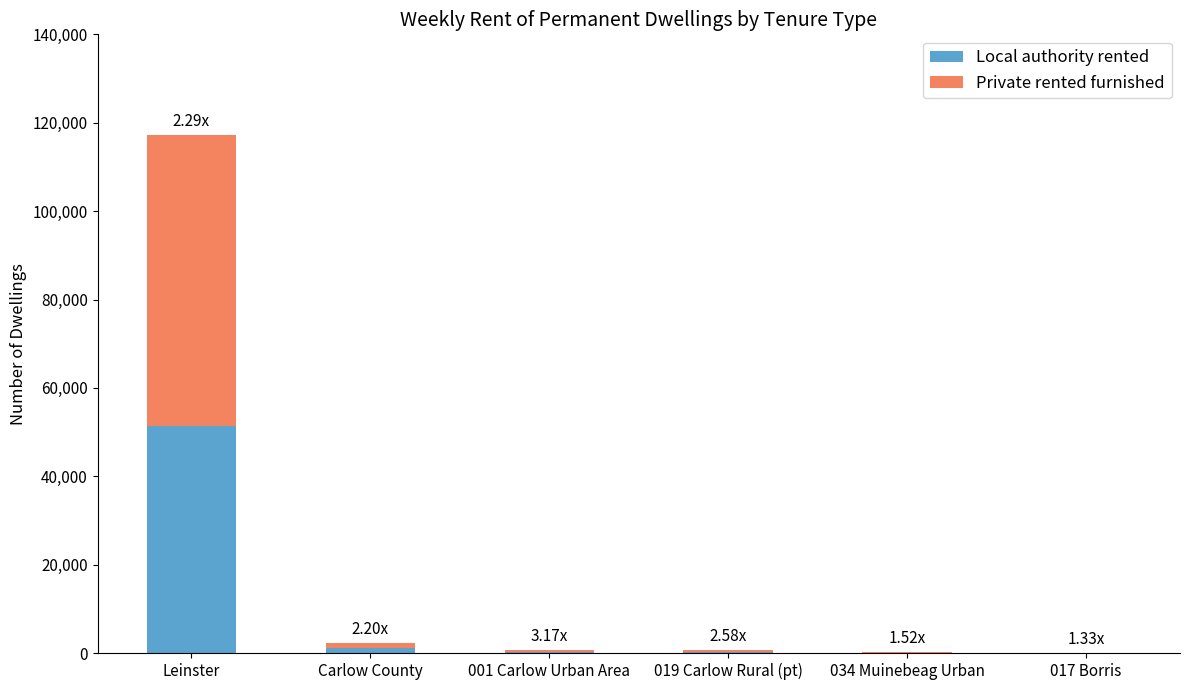

Are the bars grouped side by side (vs. stacked)?

No